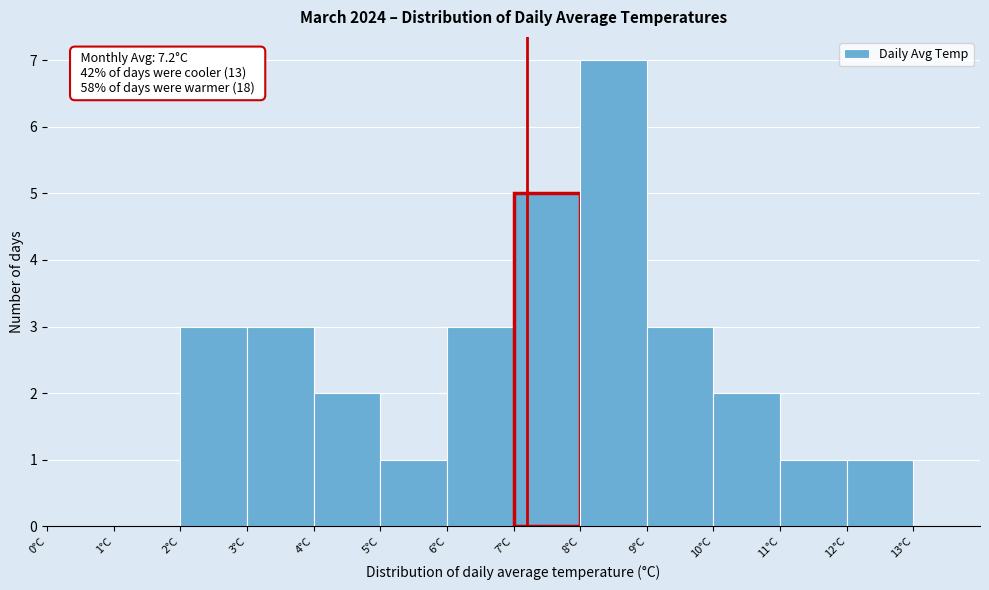

Which range on the x-axis has the tallest bar?

8 to 9